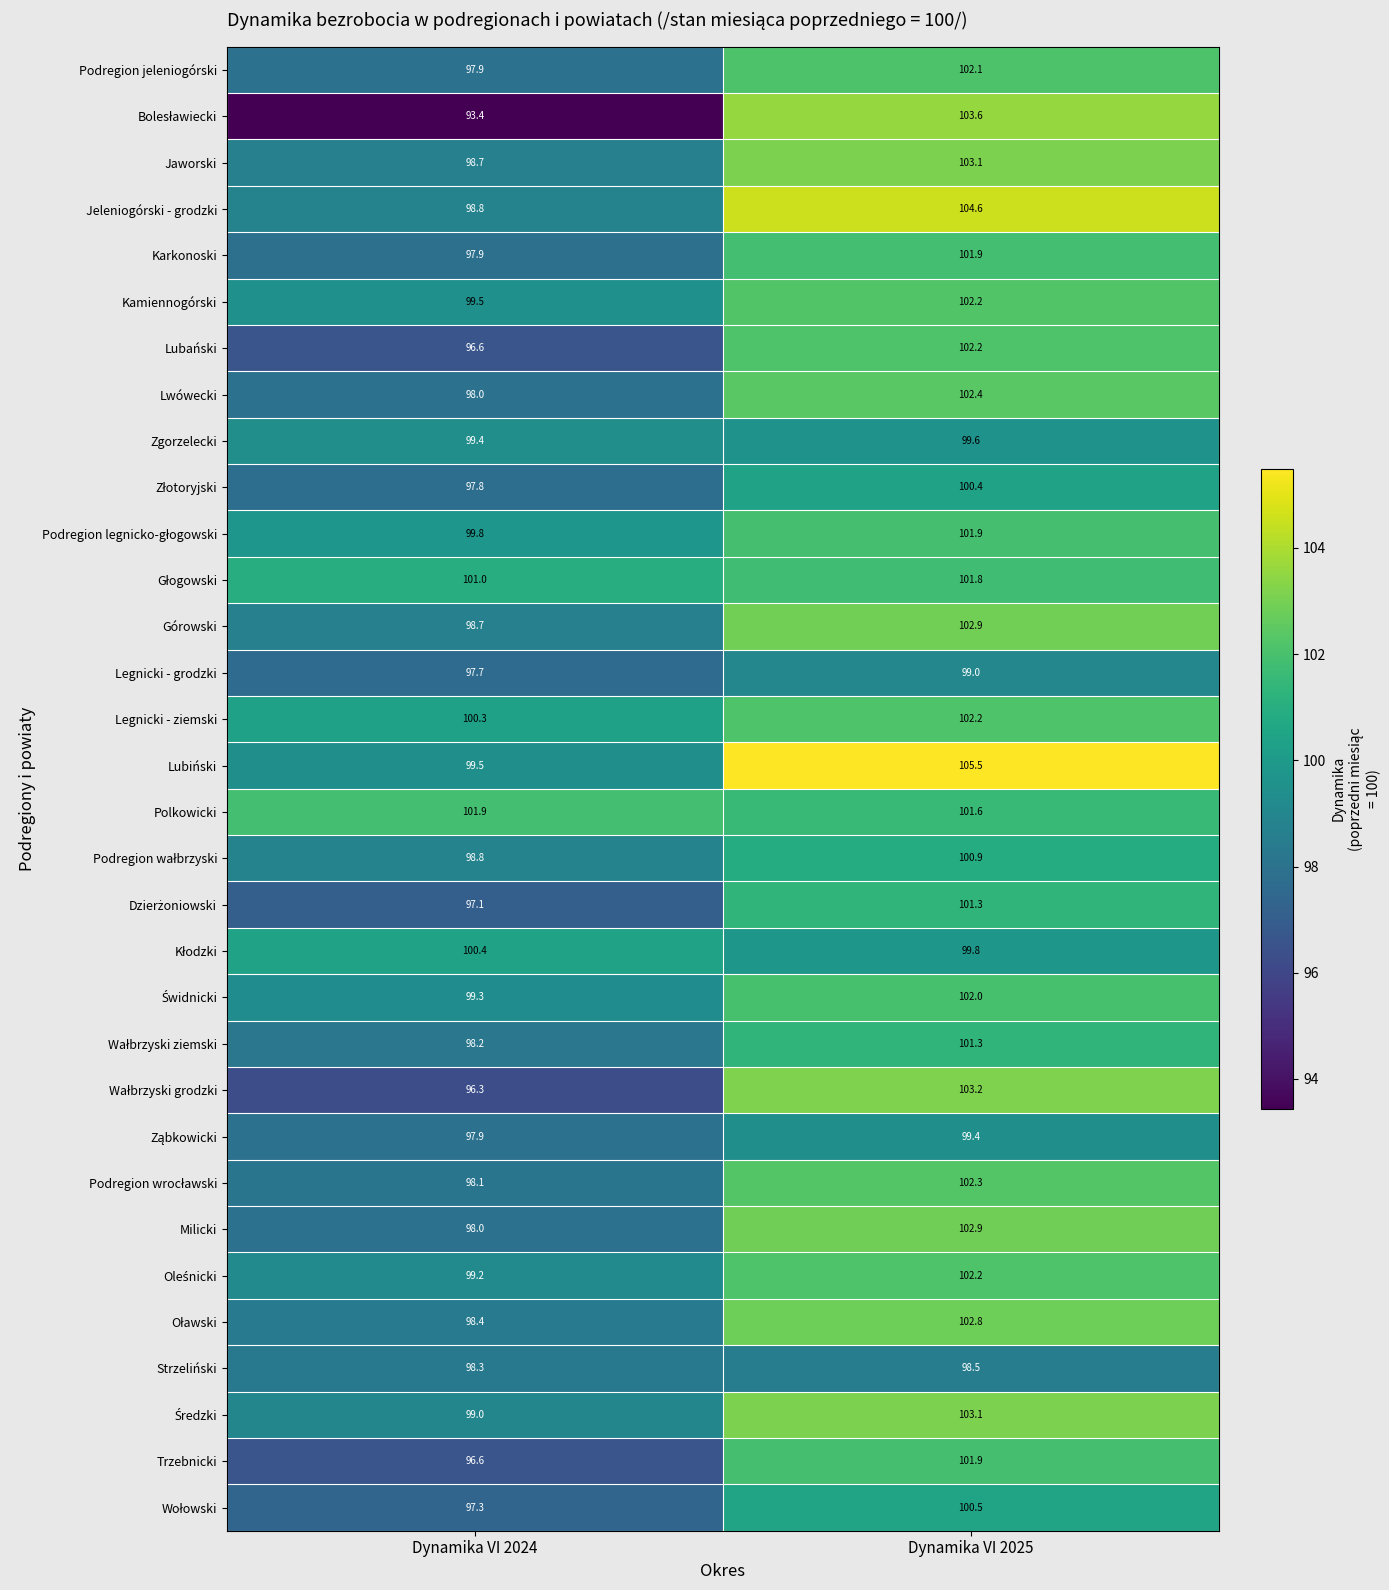

The value of Milicki at Dynamika VI 2024 is 98.0. True or false?

True